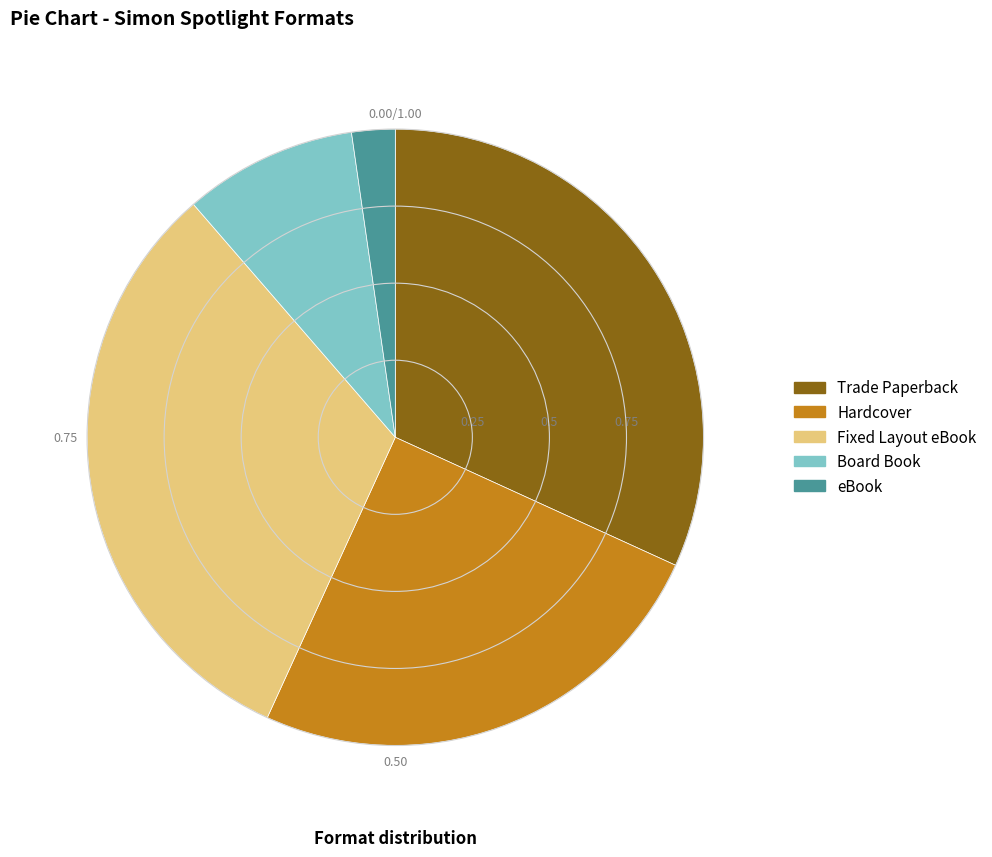

Does any single category account for the majority?

No